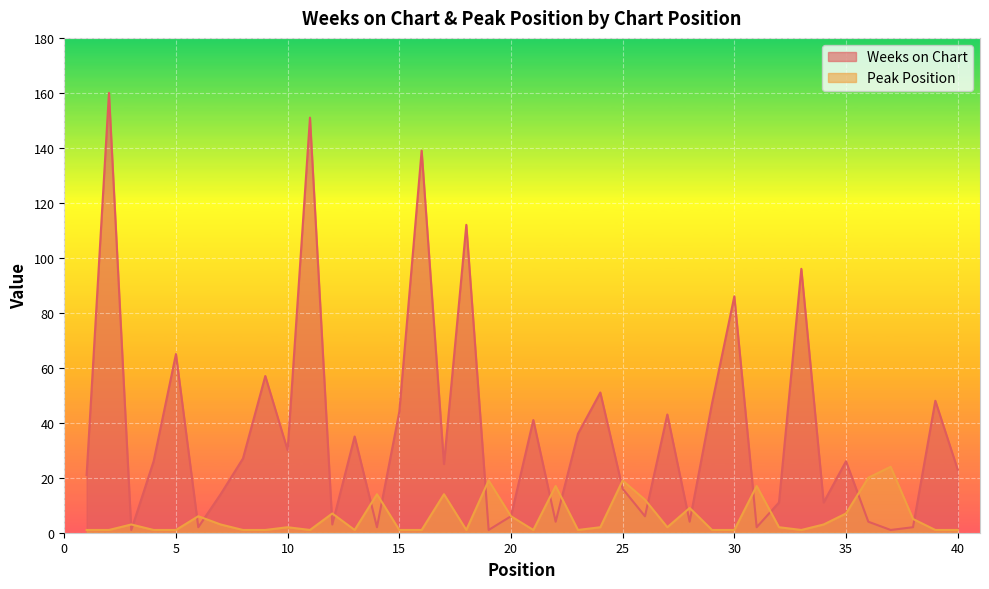

What is the difference between the highest and lowest values at 30?

85